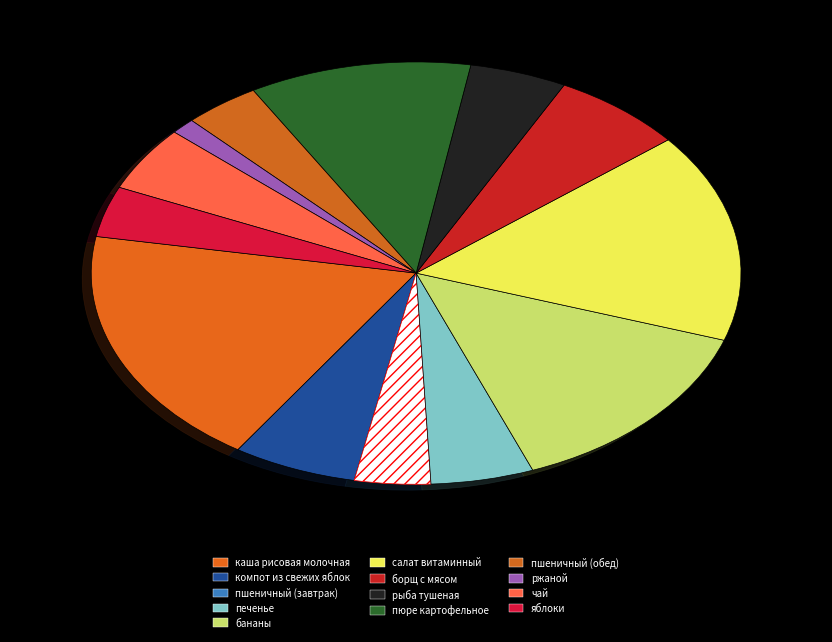

What is the smallest slice in the pie chart?

ржаной